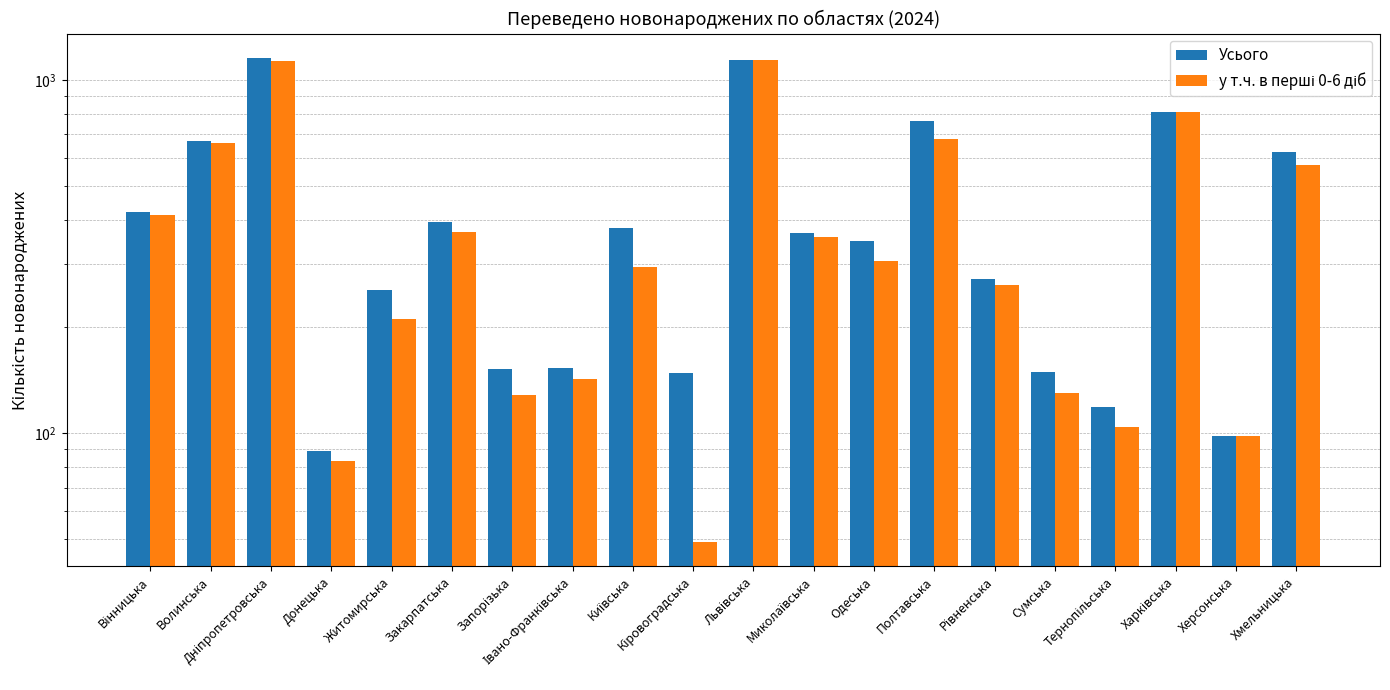

What is the highest value of the у т.ч. в перші 0-6 діб series?

1140